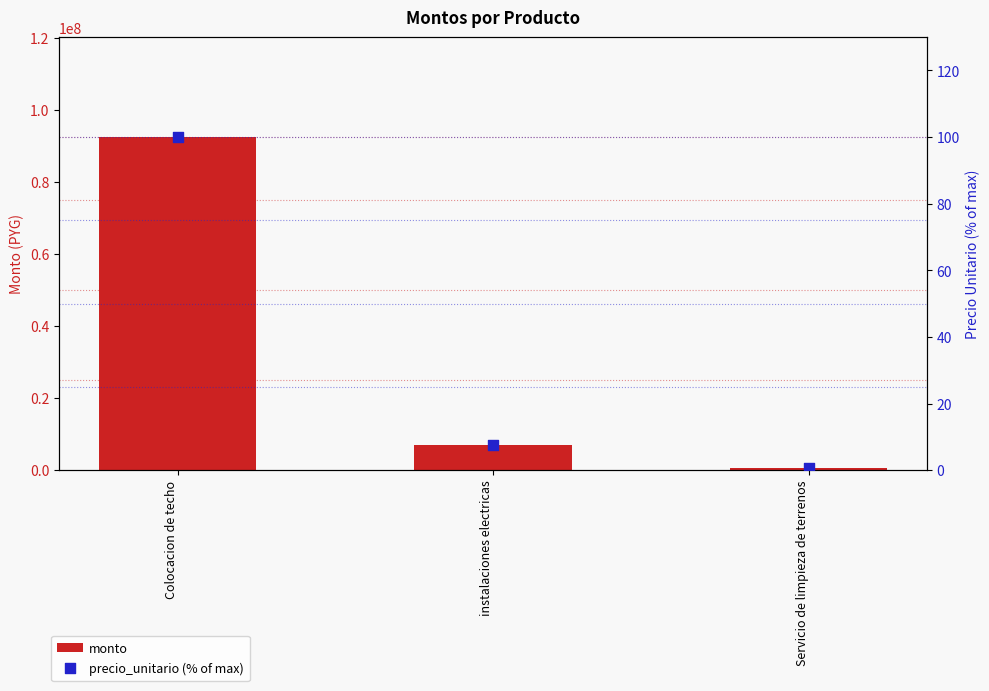

Which series has the largest Y range (max minus min)?

monto